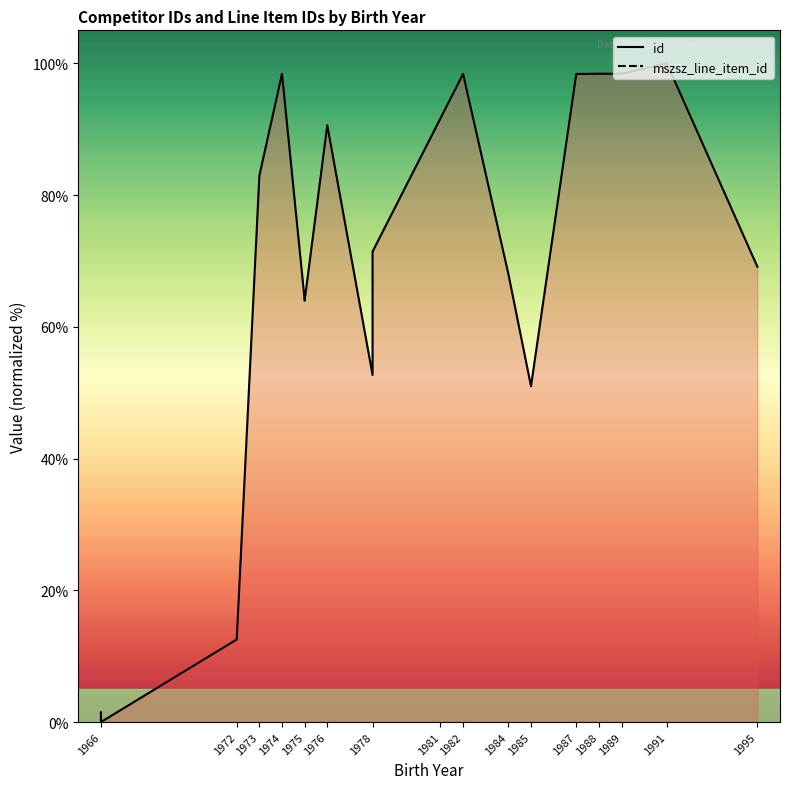

At 1973, list the series in order from largest to smallest.

id, mszsz_line_item_id